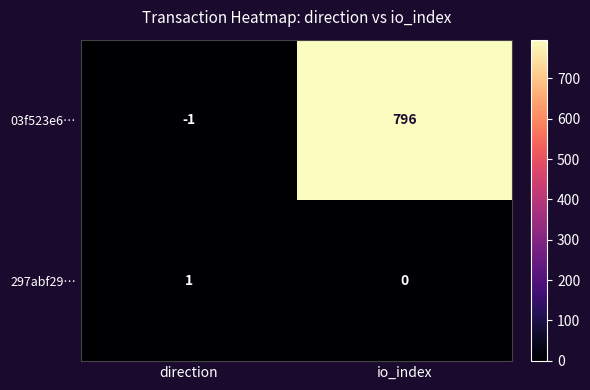

Which series changed the most between direction and io_index?

03f523e6…